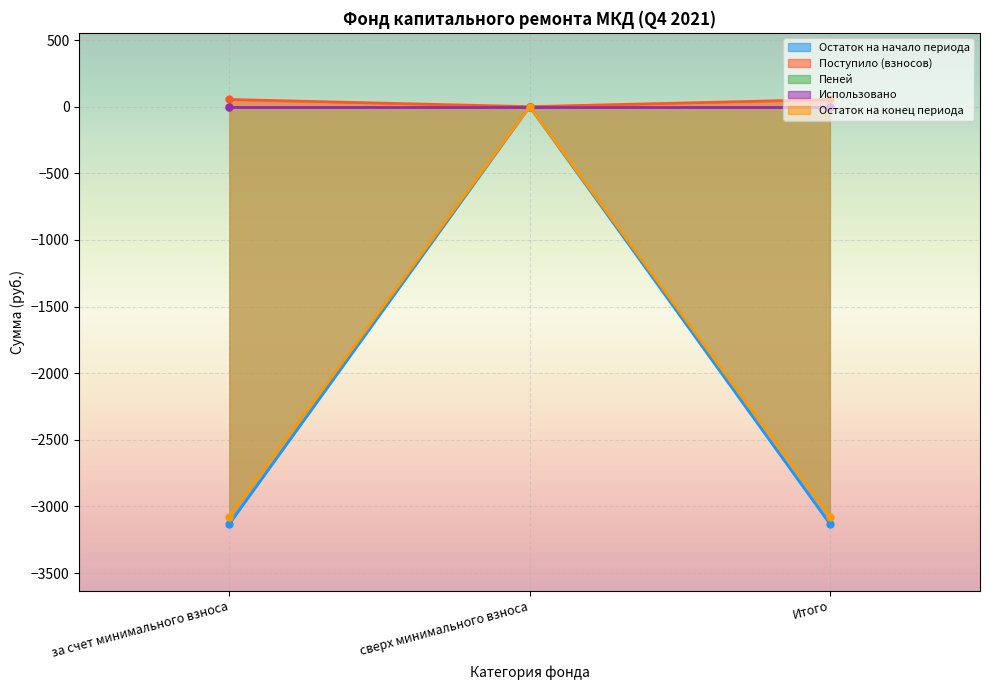

How many data points in Остаток на конец периода are less than -3077?

2